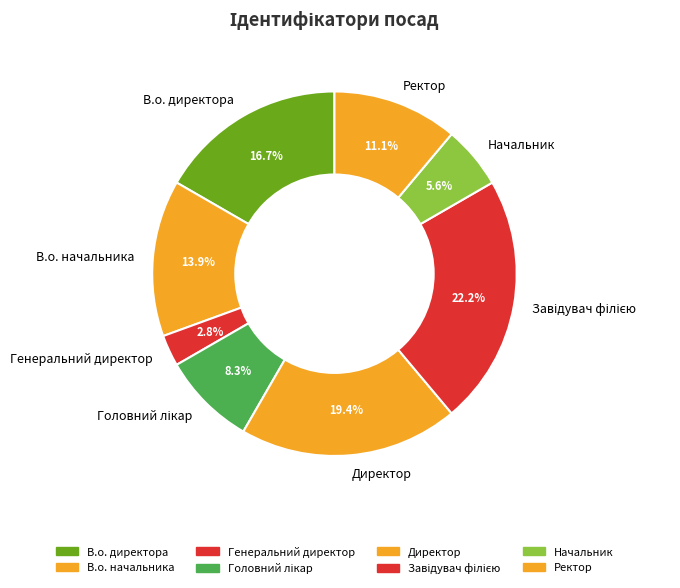

How much of the chart is everything except Начальник?

94.4%